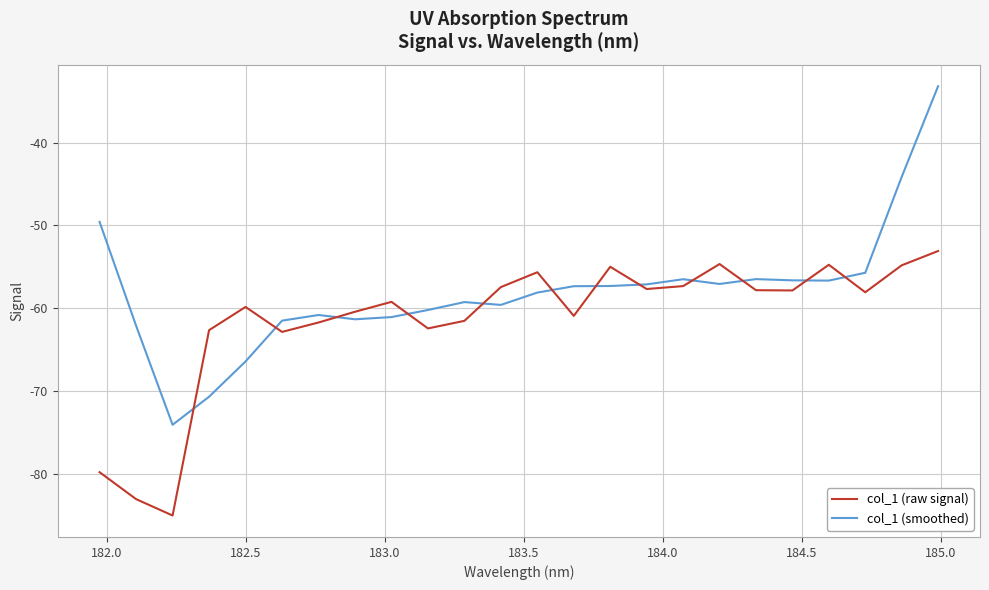

Rank the series by their maximum value, from highest to lowest.

col_1 (smoothed), col_1 (raw signal)